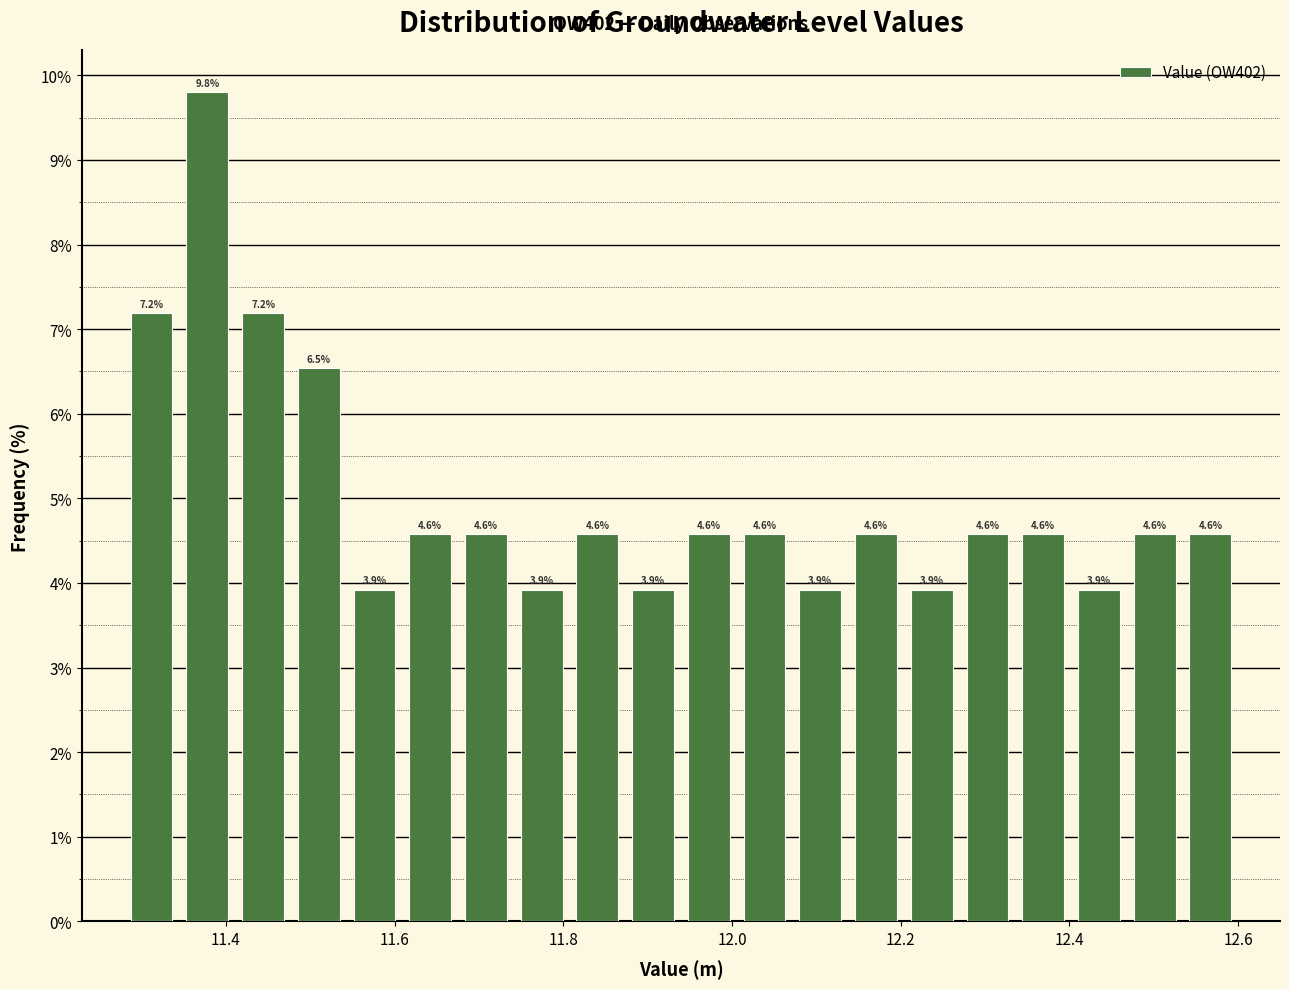

Around what value on the x-axis is the tallest bar? Give the approximate position of its centre, as read against the axis.

11.38